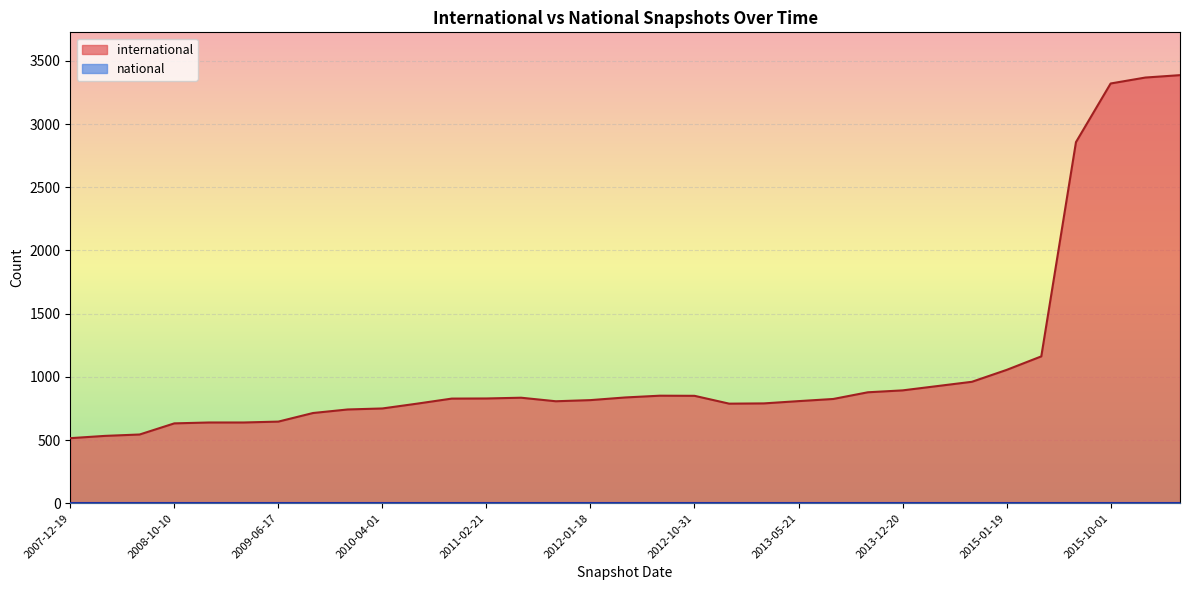

Is the value of international at 2008-12-17 greater than the value of national at 2015-10-01?

Yes